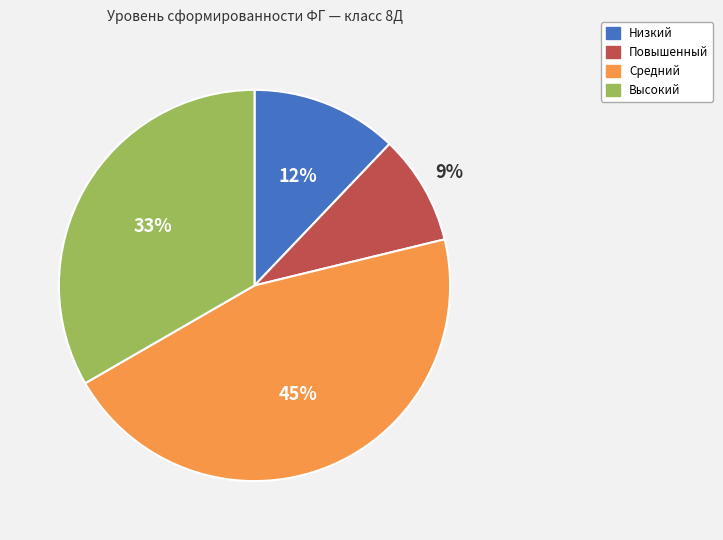

To the nearest percent, what percentage of the pie is Средний?

45%